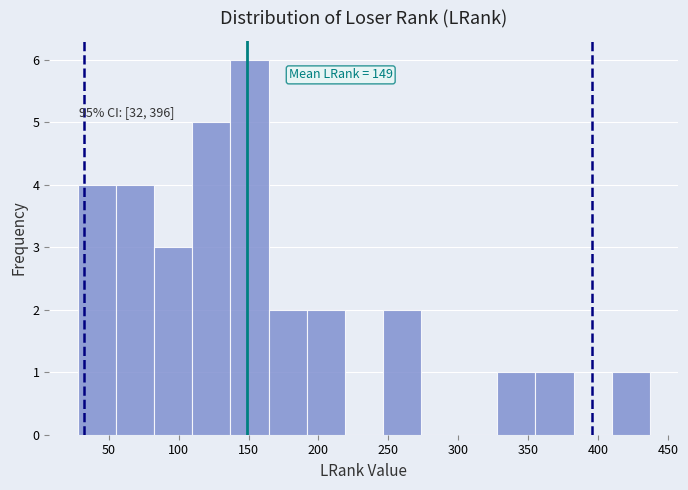

Which range on the x-axis has the tallest bar?

135 to 165